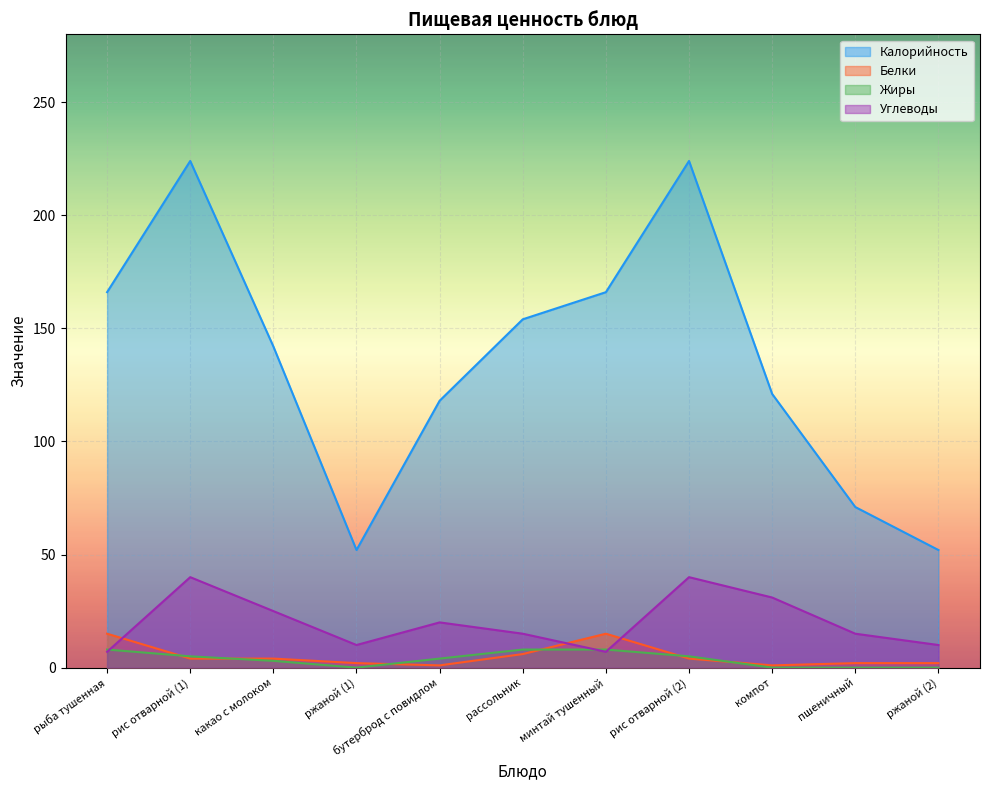

At which category is the sum across all series the highest?

рис отварной (1)